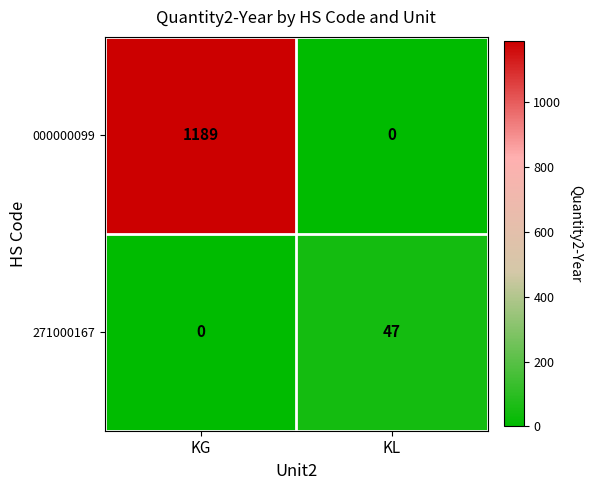

What is the maximum value shown in the chart?

1189